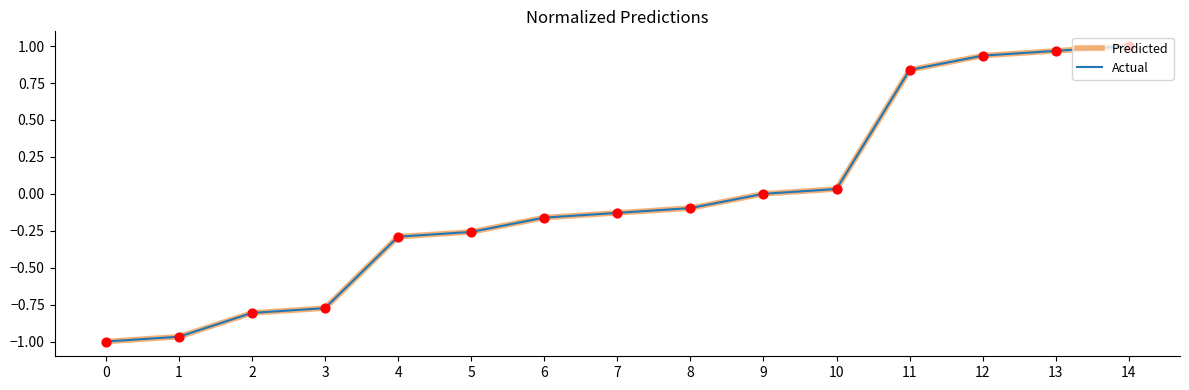

Is this an area chart (filled region under the line)?

No